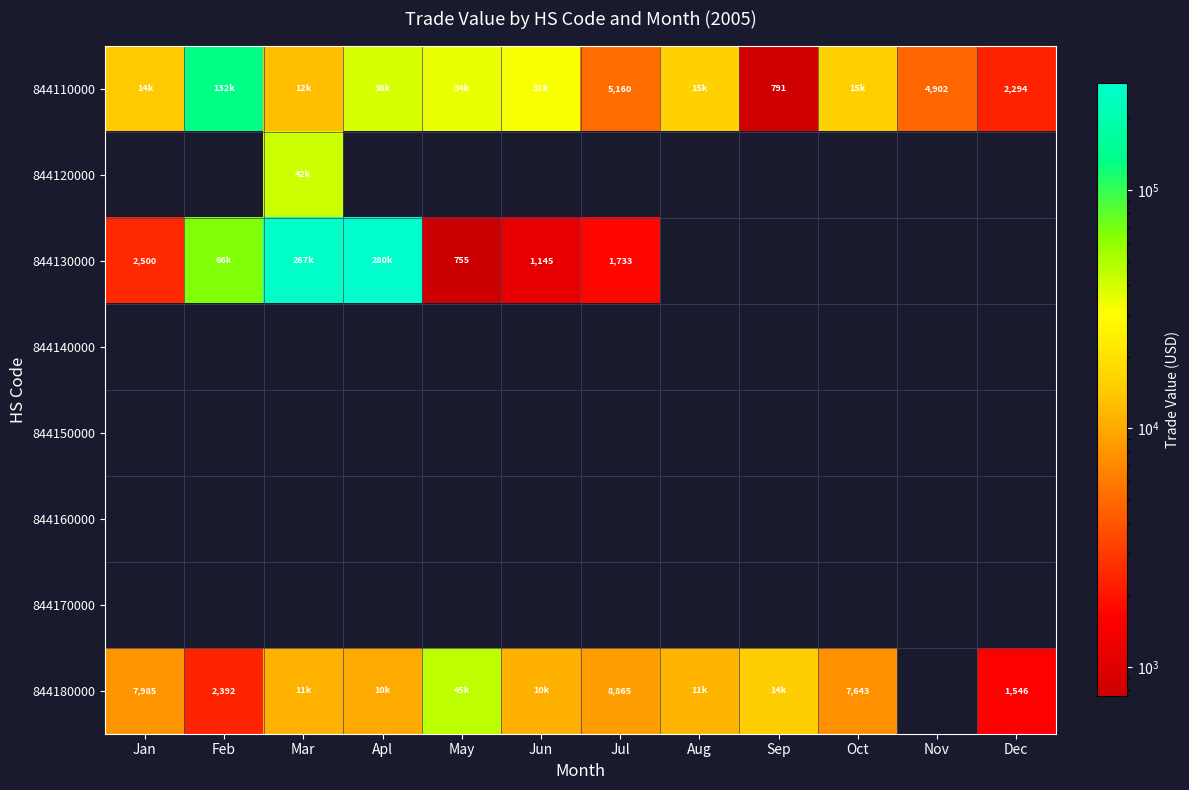

At which category is the sum across all series the highest?

Mar